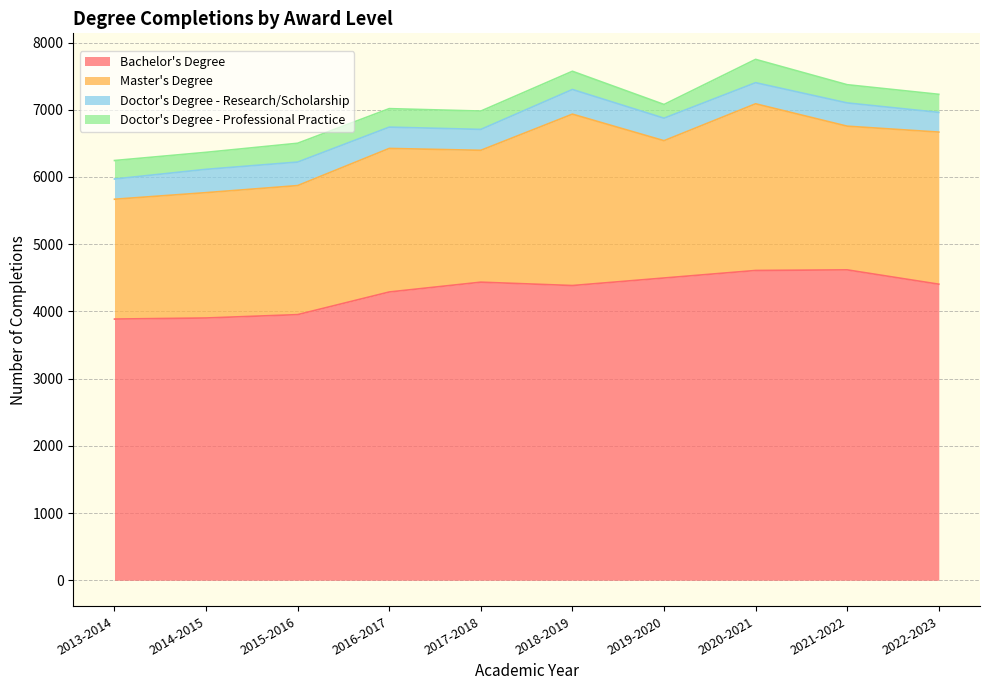

How many lines are shown in the chart?

4